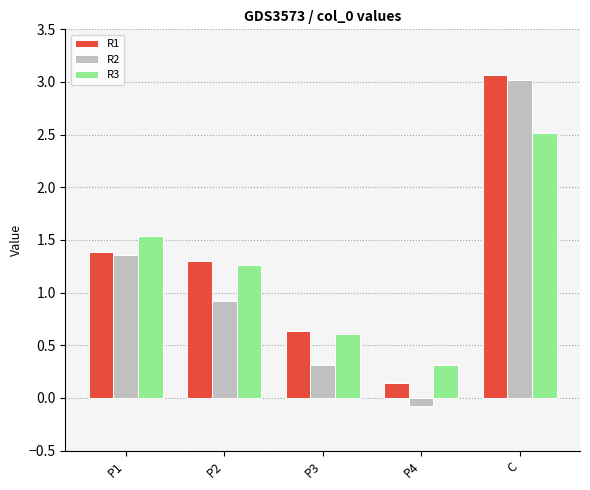

Which series has the largest total across all categories?

R1